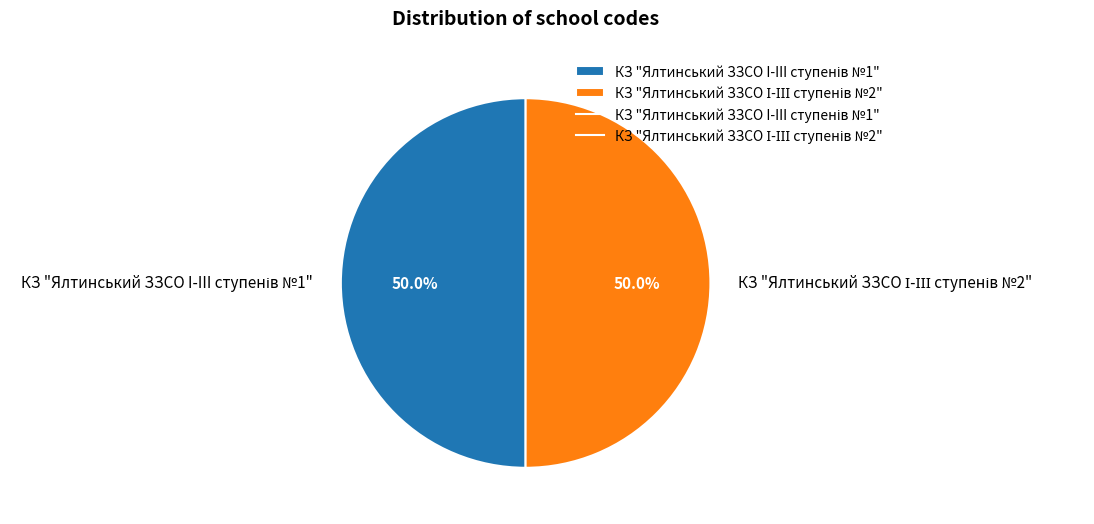

What percentage is the КЗ "Ялтинський ЗЗСО I-III ступенів №1" slice, to the nearest percent?

50%